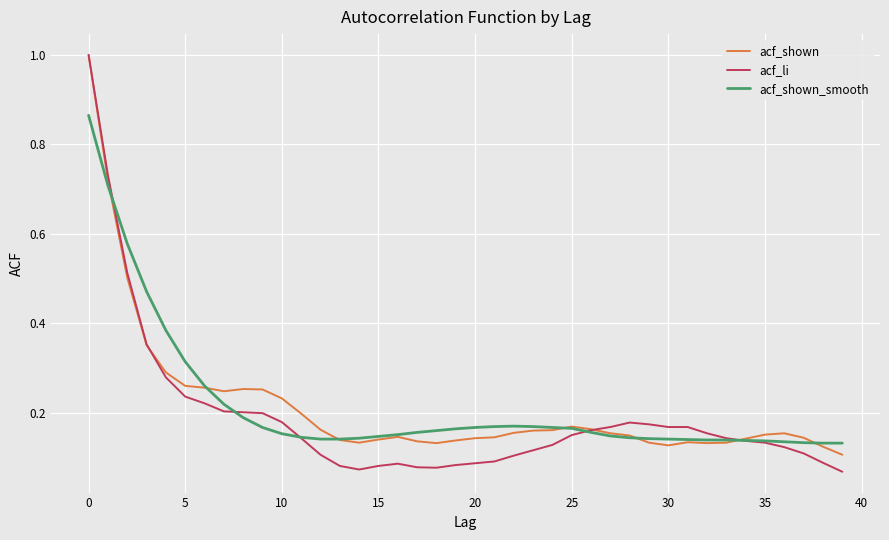

What is the greatest value displayed?

1.0